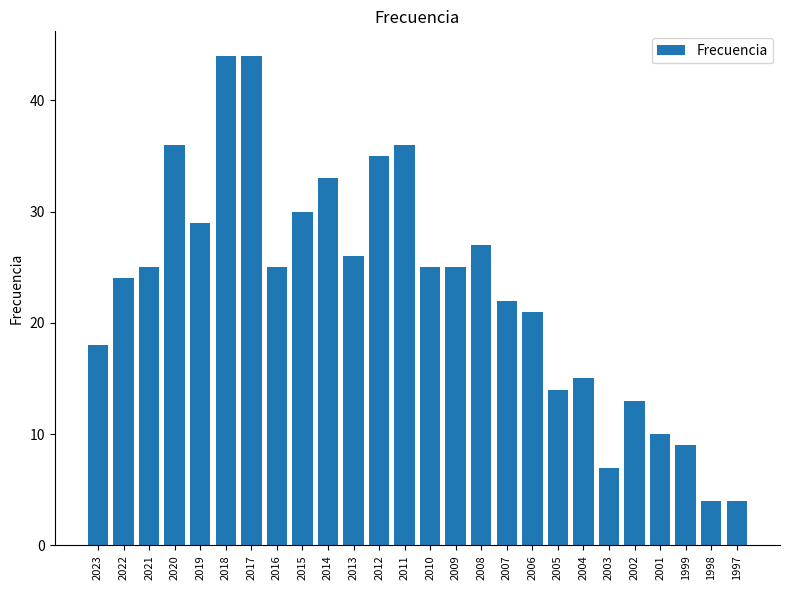

Which has a higher value, 2007 or 1998?

2007